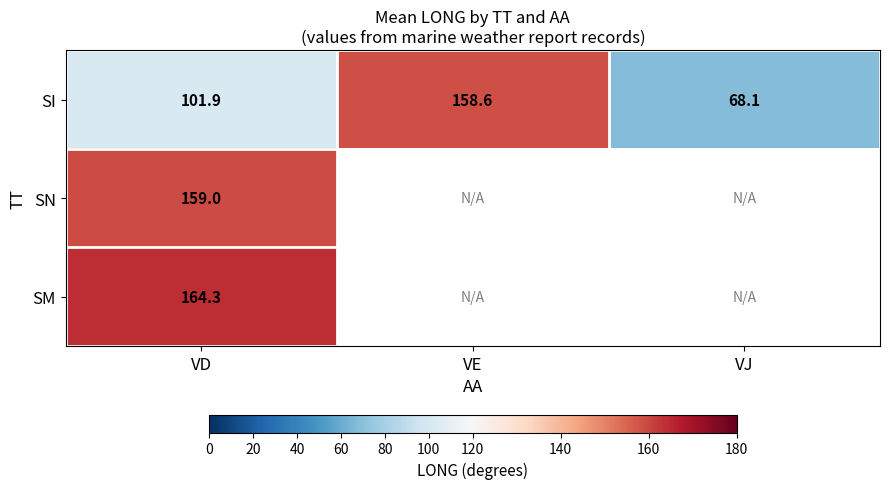

Which category has the lowest value in the SI series?

VJ